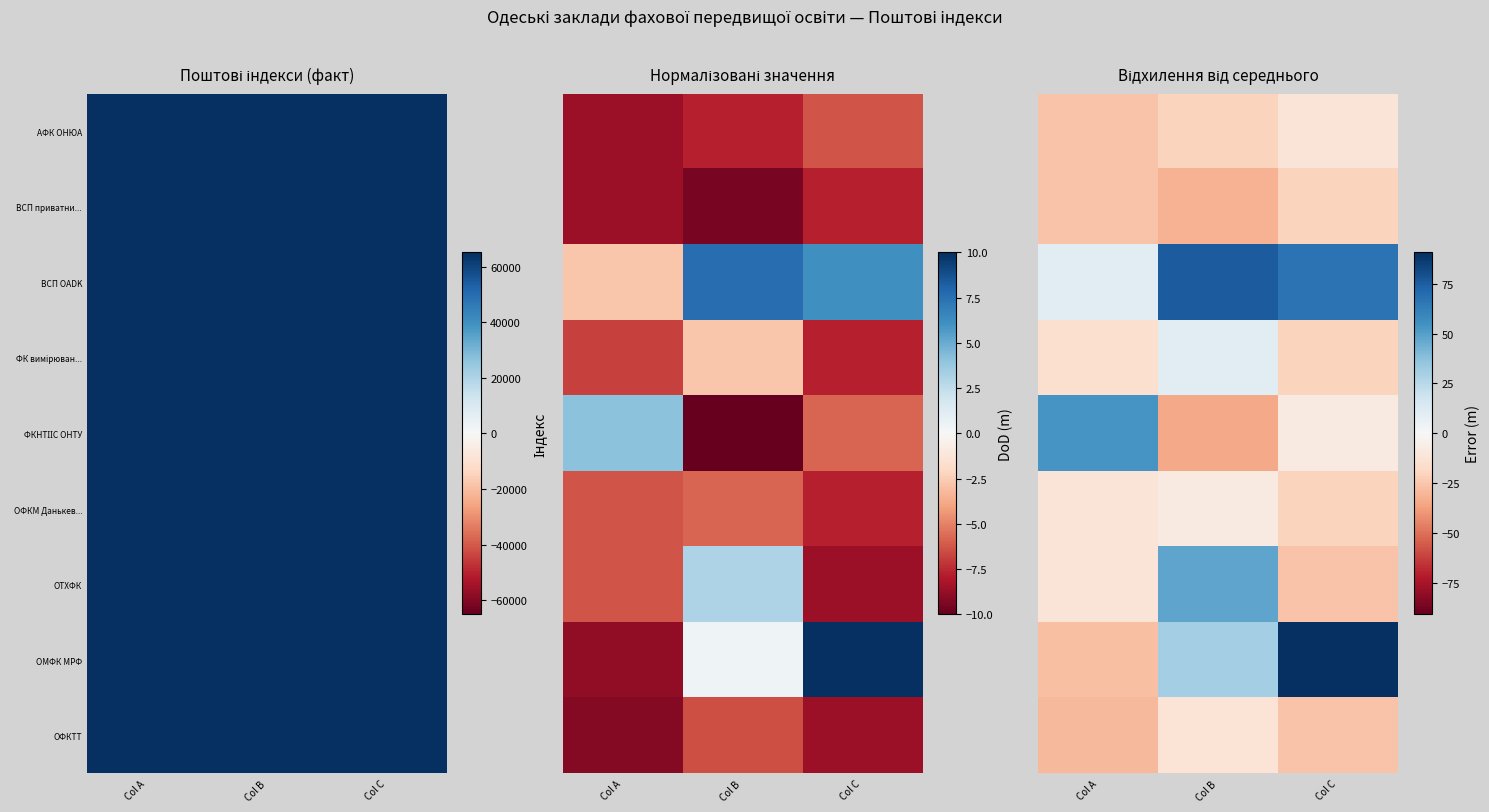

What is the sum of the АФК ОНЮА values at Col B and Col C?

-32.0